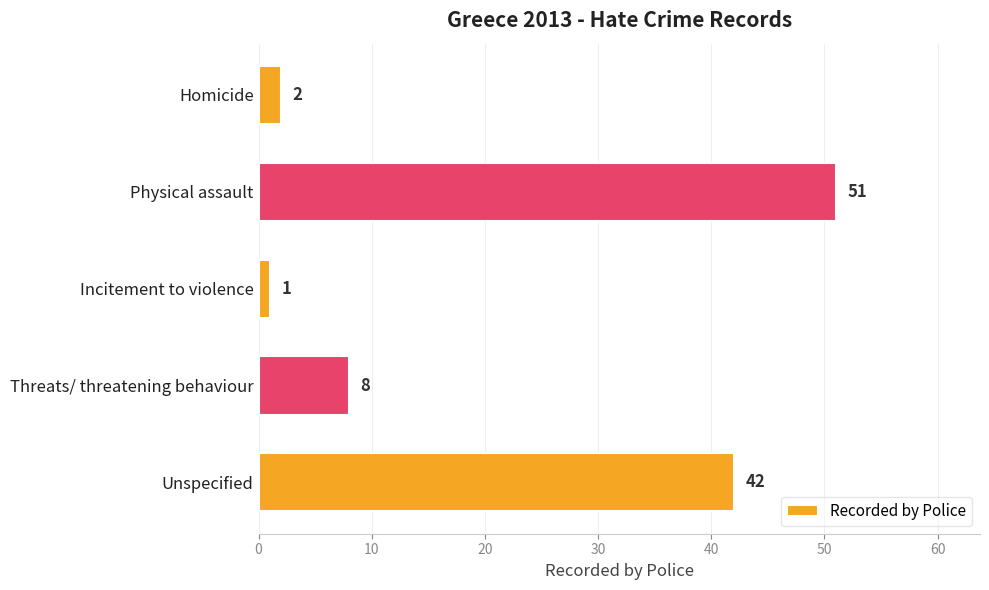

What is the label of the 1st bar from the bottom?

Unspecified